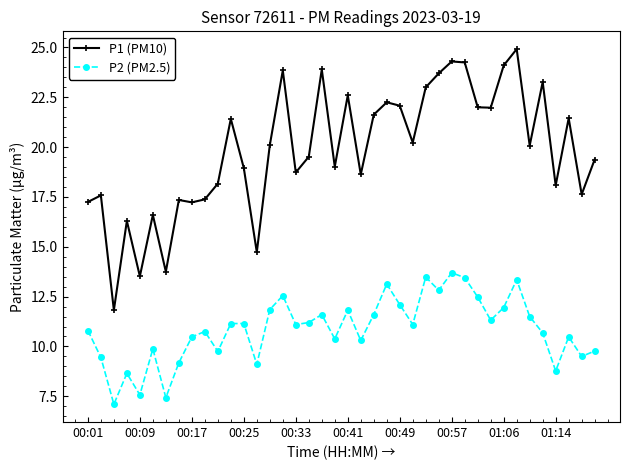

Which series has the largest total across all categories?

P1 (PM10)